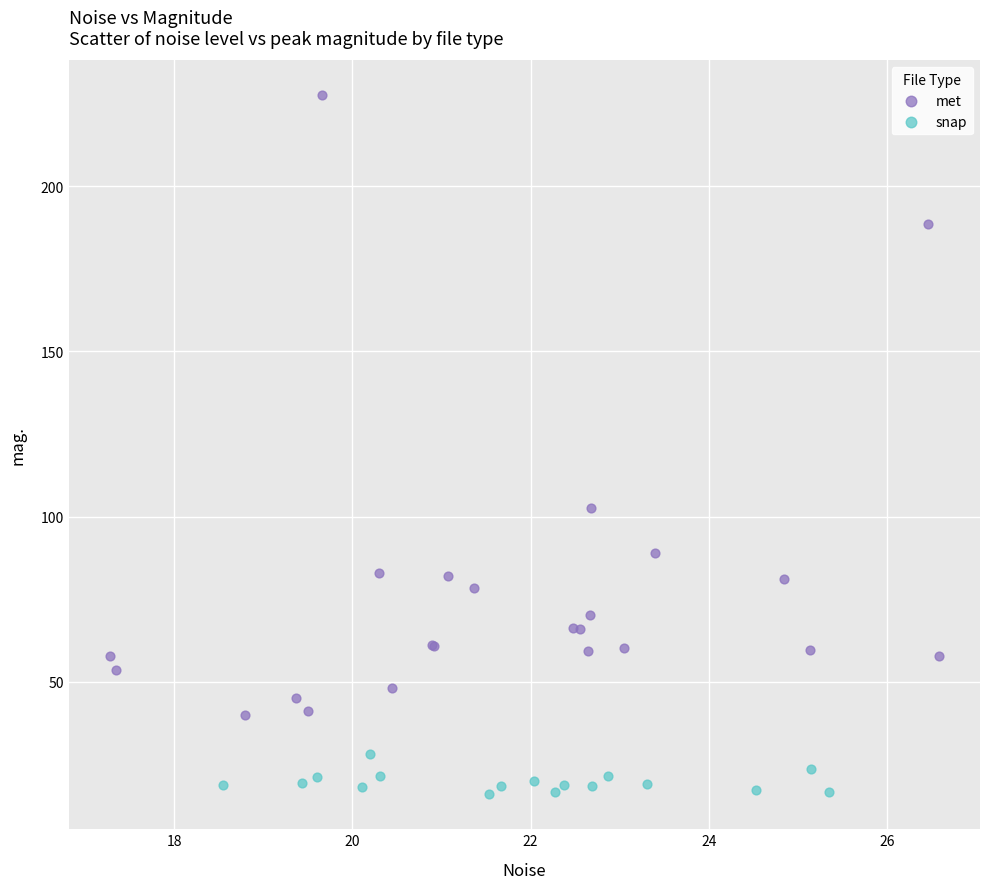

Which series has the largest Y range (max minus min)?

met